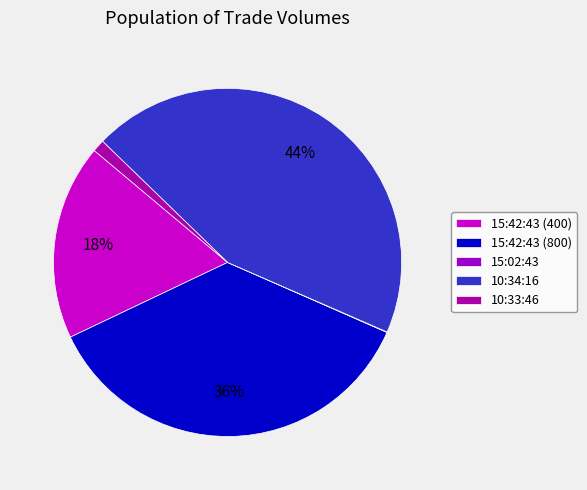

How many slices are in this pie chart?

5